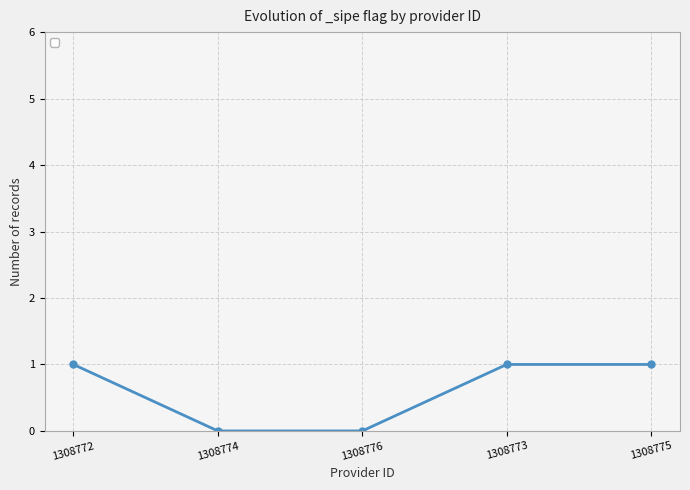

What is the sum of all values?

3